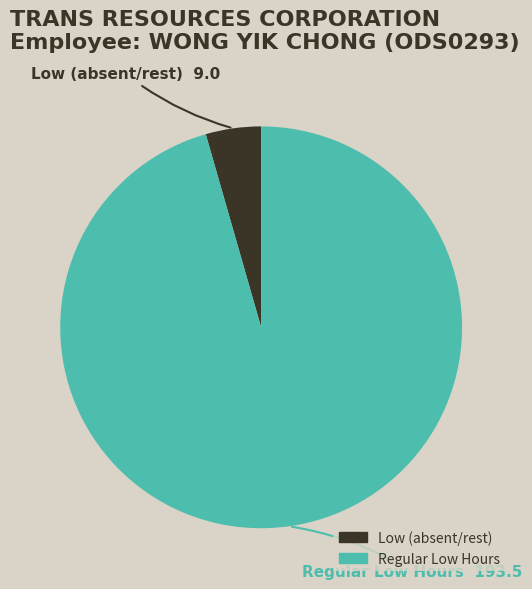

Is there a majority slice in this chart?

Yes